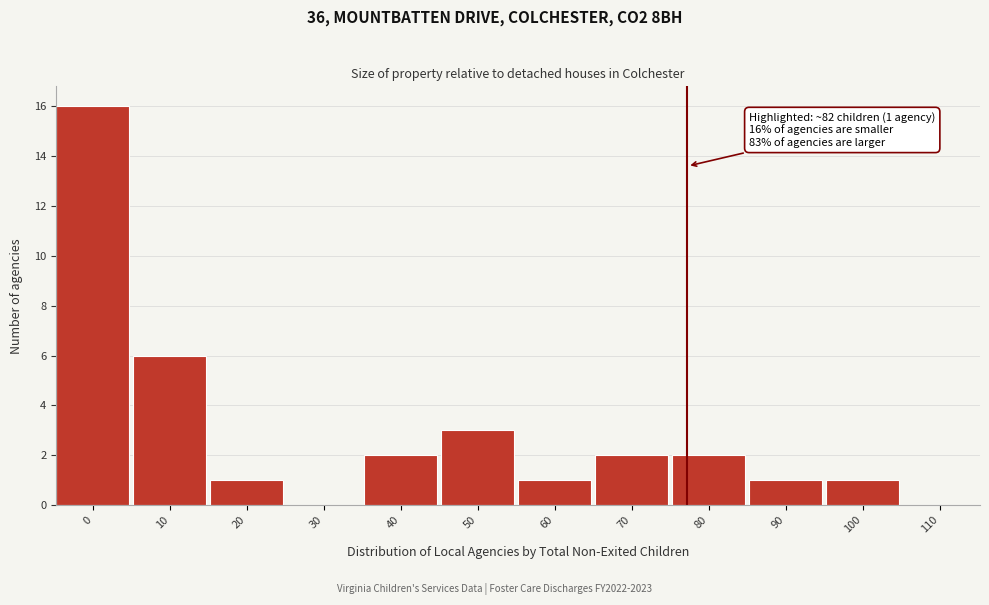

Reading right to left, transcribe all the data shown in this chart.

110=0	100=1	90=1	80=2	70=2	60=1	50=3	40=2	30=0	20=1	10=6	0=16